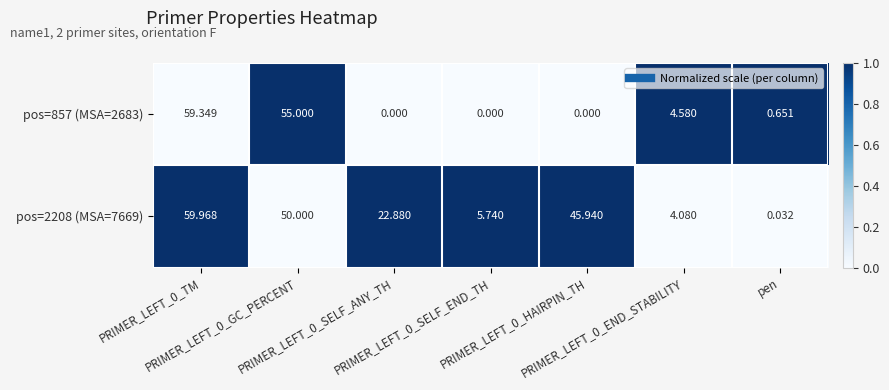

At how many categories does at least one series exceed 0?

7